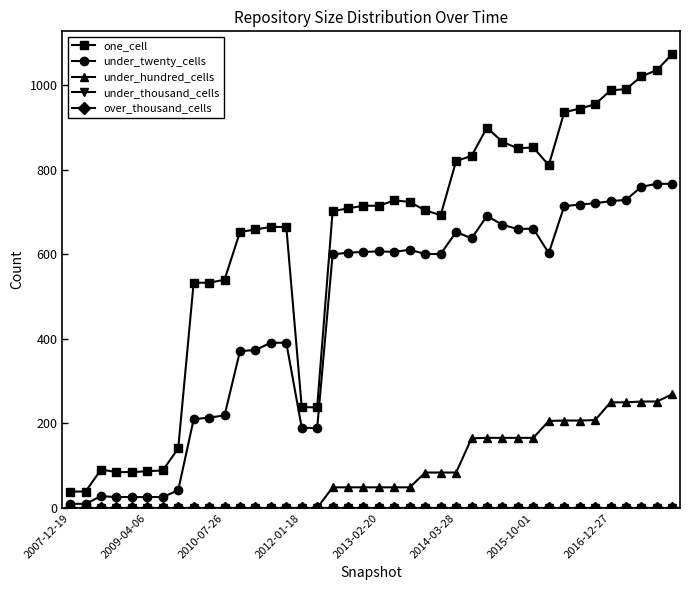

List the series in order of their peak value, lowest first.

under_thousand_cells, over_thousand_cells, under_hundred_cells, under_twenty_cells, one_cell